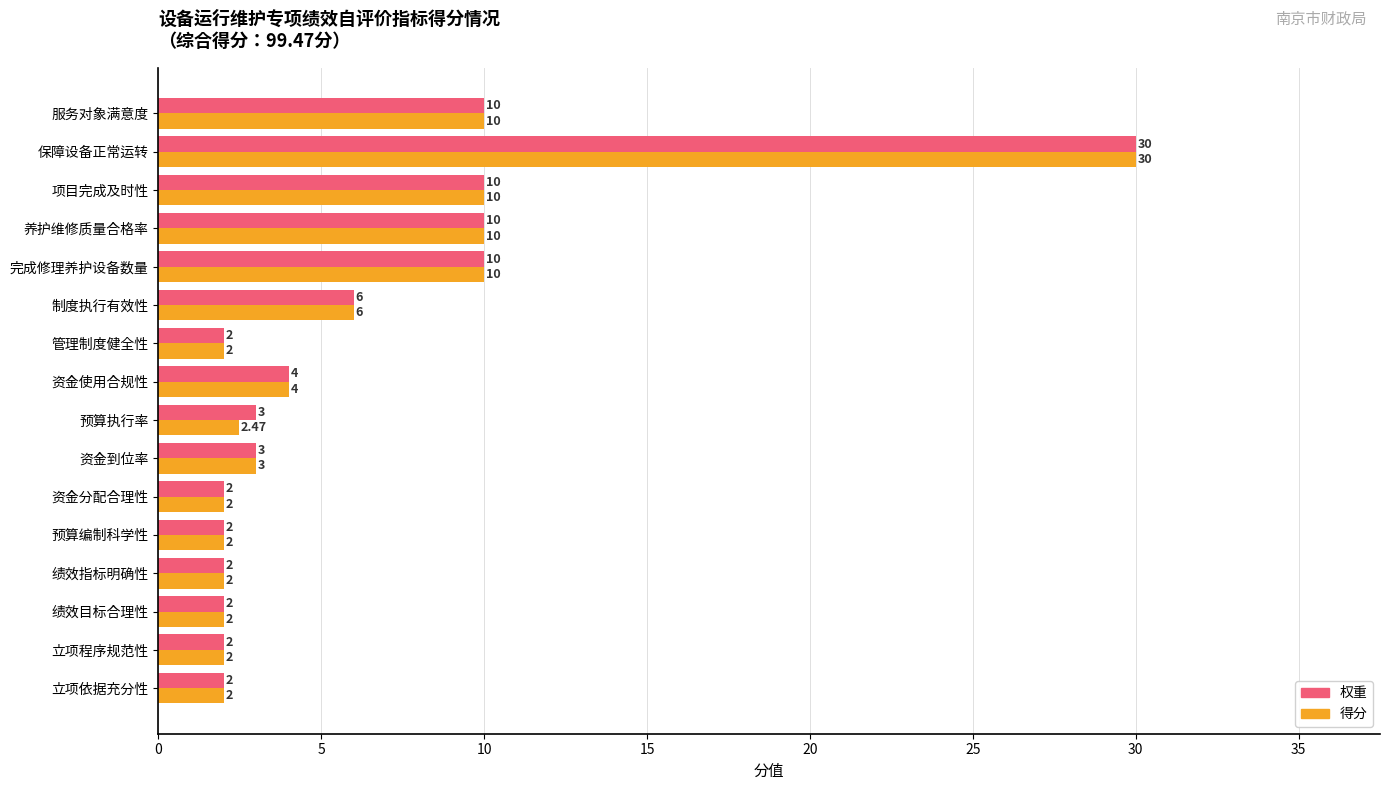

At which label does 得分 reach its peak?

保障设备正常运转